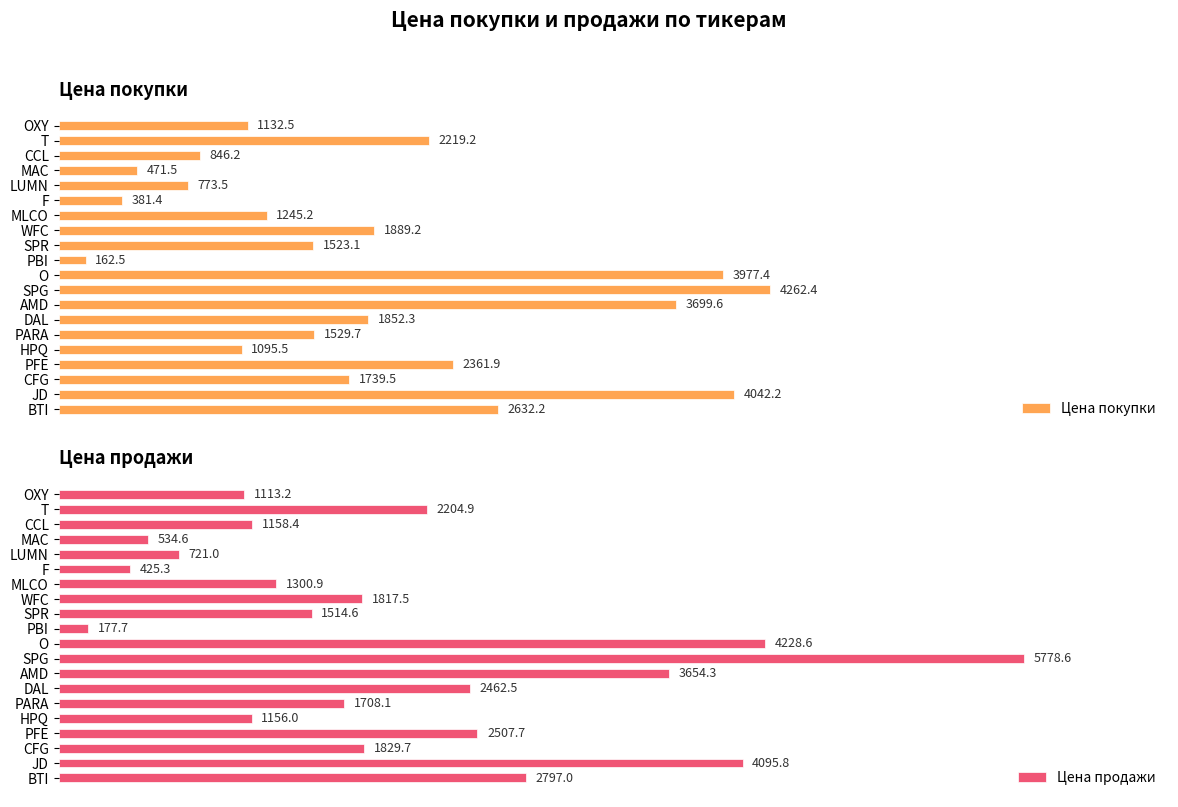

Rank the categories by Цена продажи value from highest to lowest.

SPG, O, JD, AMD, BTI, PFE, DAL, T, CFG, WFC, PARA, SPR, MLCO, CCL, HPQ, OXY, LUMN, MAC, F, PBI